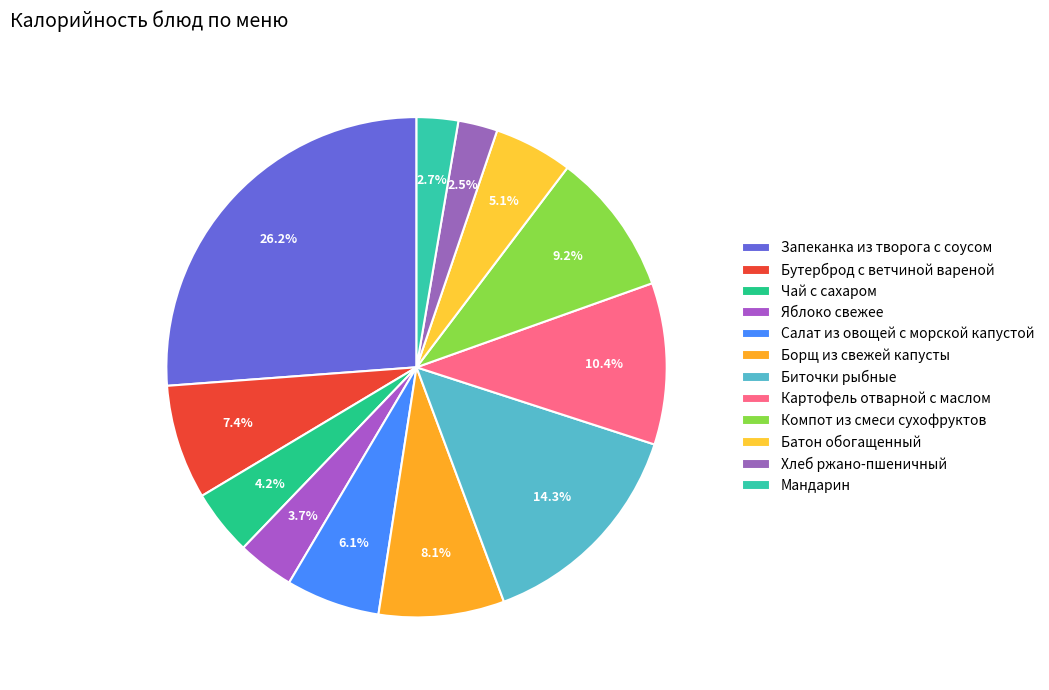

How many segments does this pie chart have?

12